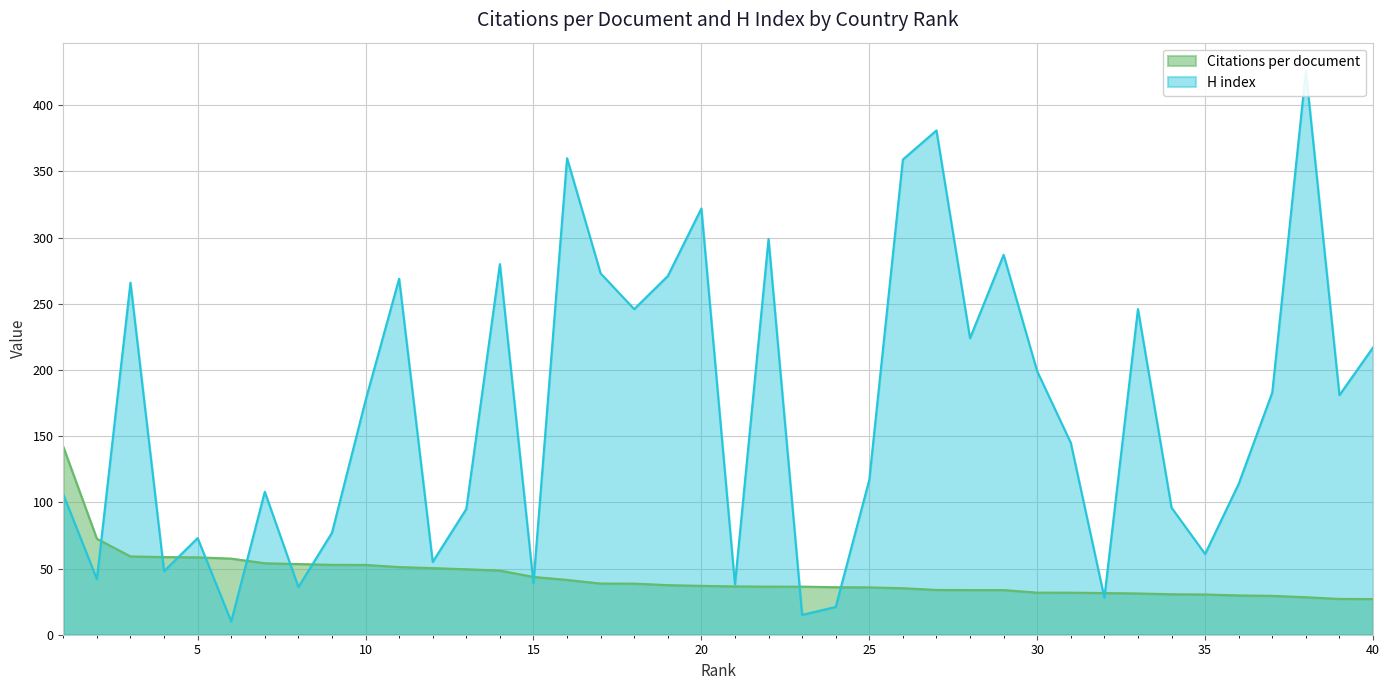

Which series ends up on top after the final intersection of H index and Citations per document?

H index